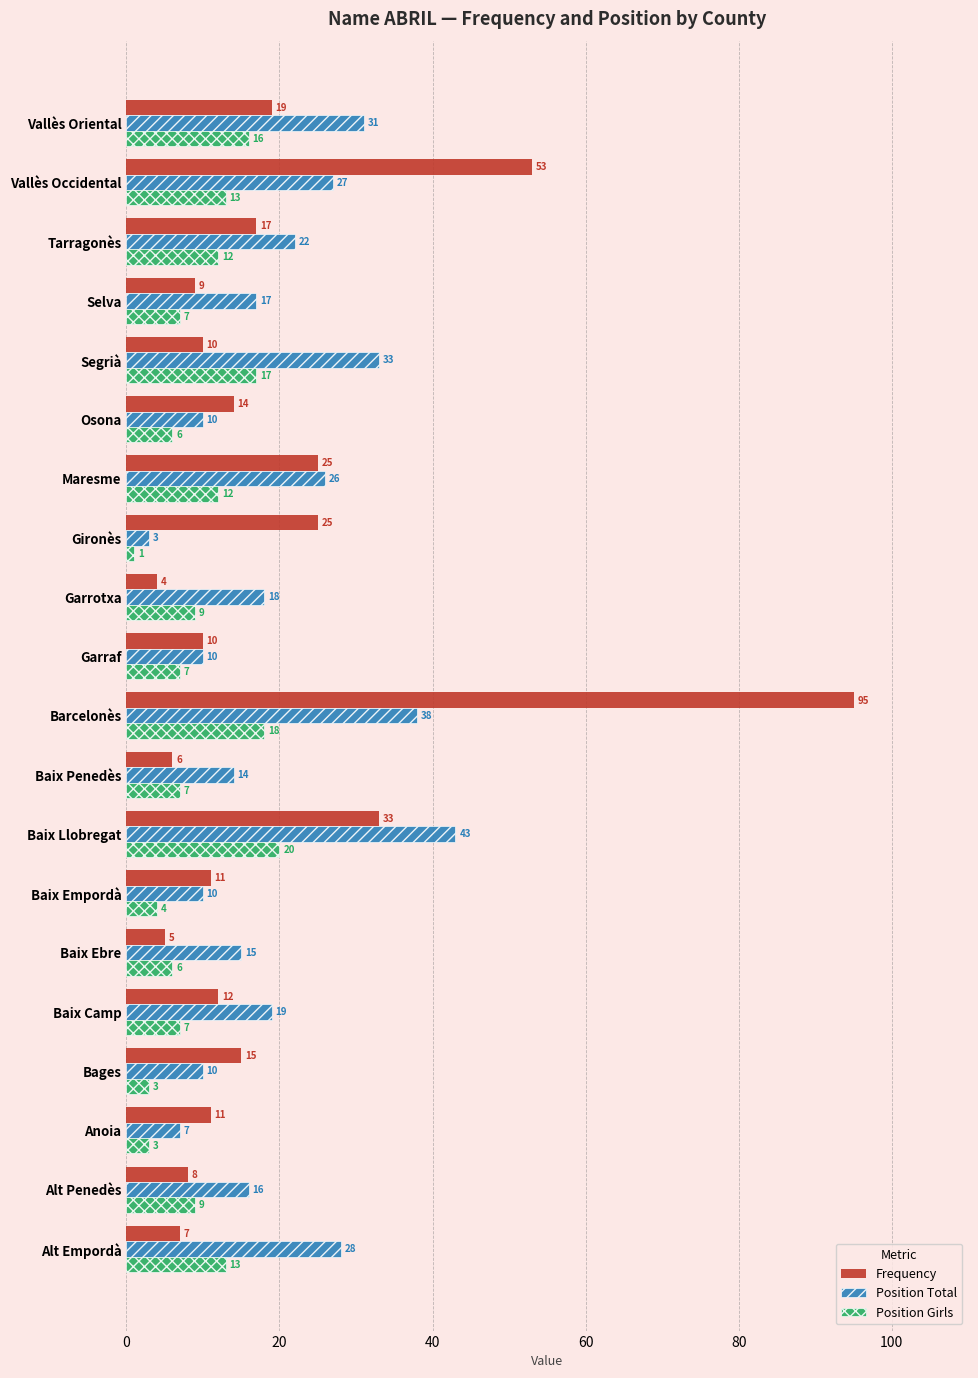

Which series has the widest spread of values?

Frequency